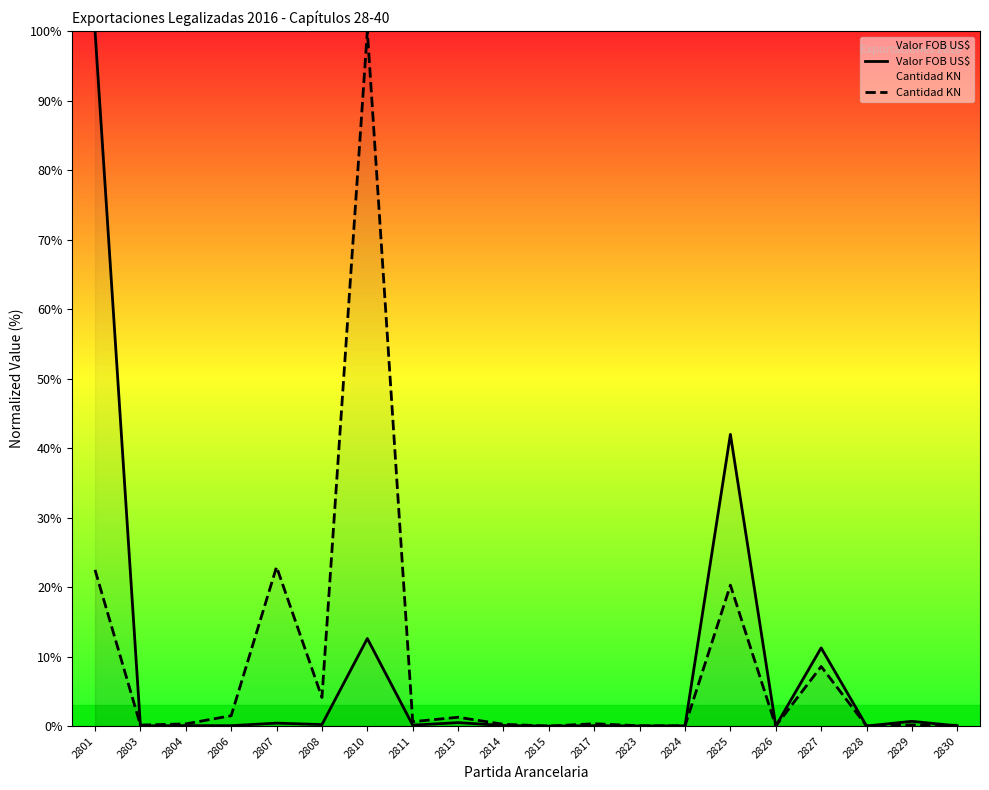

Reading left to right, what are all the values shown in this chart?

Valor FOB US$: 100.0	0.0	0.1	0.1	0.4	0.2	12.6	0.1	0.5	0.1	0.0	0.1	0.0	0.0	42.0	0.0	11.3	0.0	0.7	0.0
Cantidad KN: 22.5	0.1	0.3	1.5	22.9	4.1	100.0	0.6	1.3	0.3	0.0	0.3	0.0	0.0	20.3	0.0	8.6	0.0	0.2	0.1